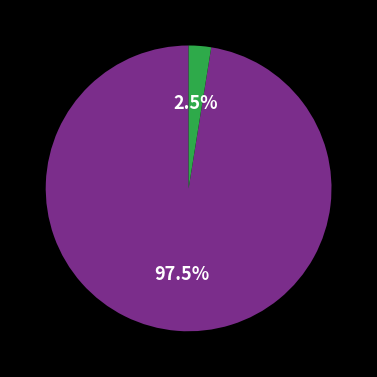

Is there any slice that represents more than half of the pie?

Yes